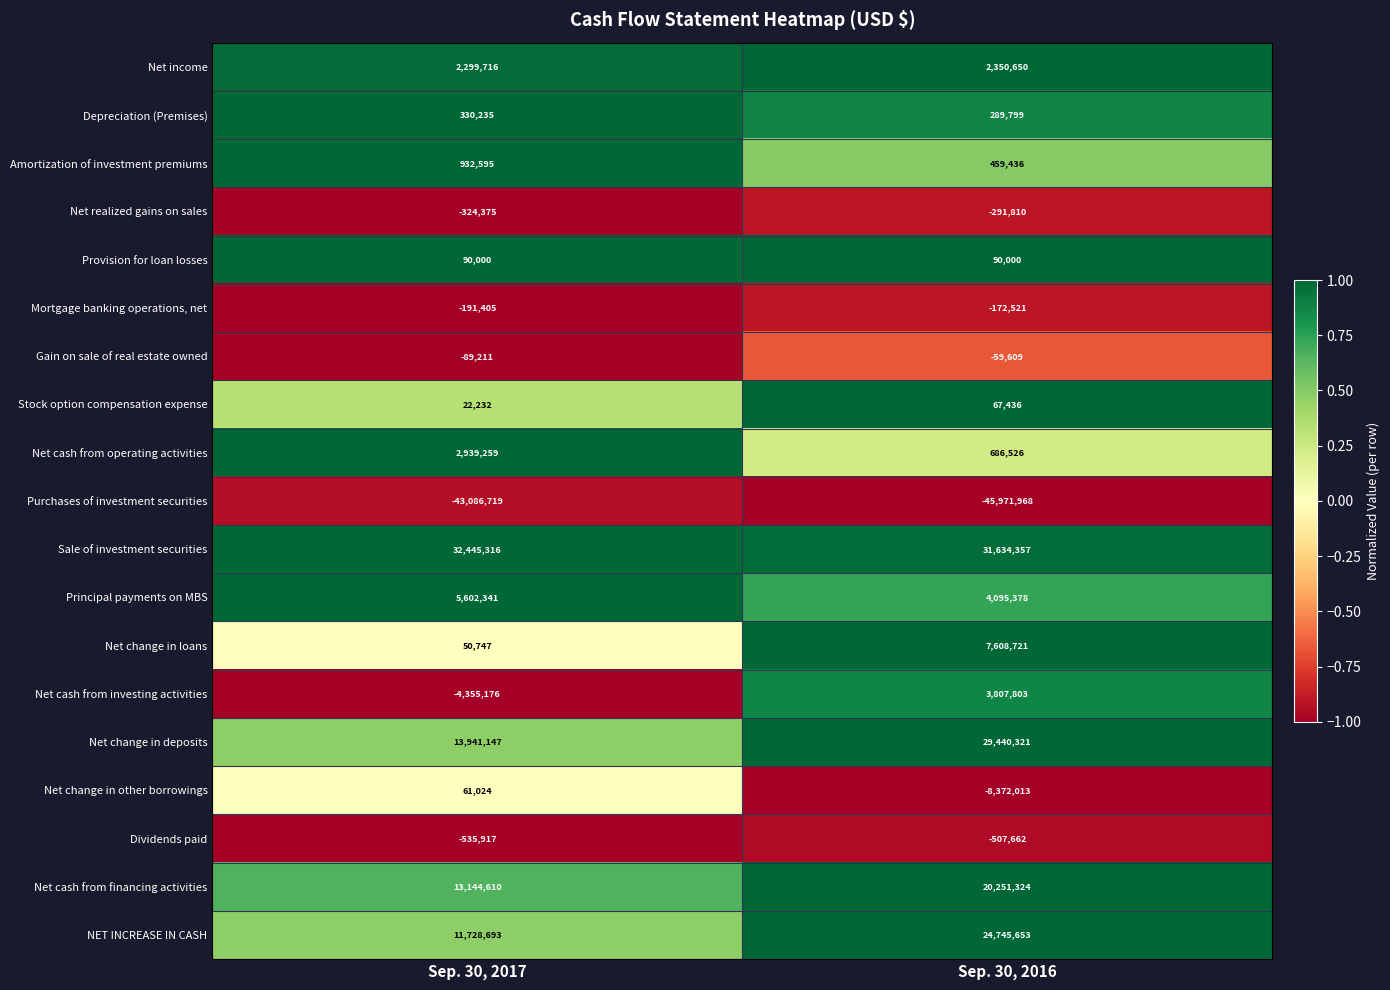

What is the sum of the Net cash from operating activities values at Sep. 30, 2017 and Sep. 30, 2016?

3625785